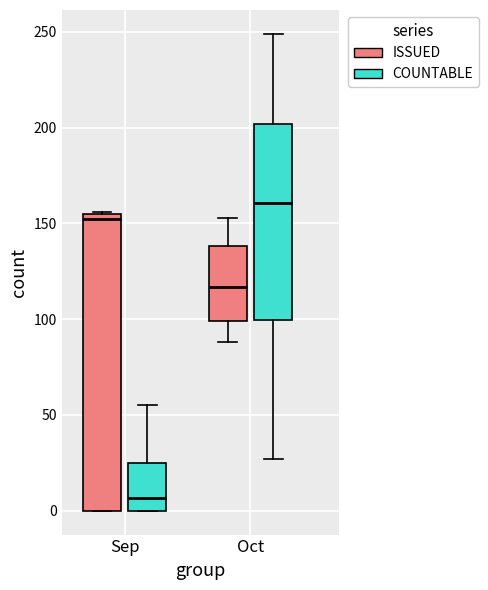

Reading left to right, transcribe this box plot: for each box, give where its median line is, the range the box spans, and where its two whiskers end, as read against the y-axis. The values are not printed on the chart, so give them approximately, as read against the axis.

Sep (ISSUED): median 155 (just below the box's upper edge), box 0 to 155, whiskers 0 to 155
Sep (COUNTABLE): median 5, box 0 to 25, whiskers 0 to 55
Oct (ISSUED): median 115, box 100 to 140, whiskers 90 to 155
Oct (COUNTABLE): median 160, box 100 to 200, whiskers 25 to 250